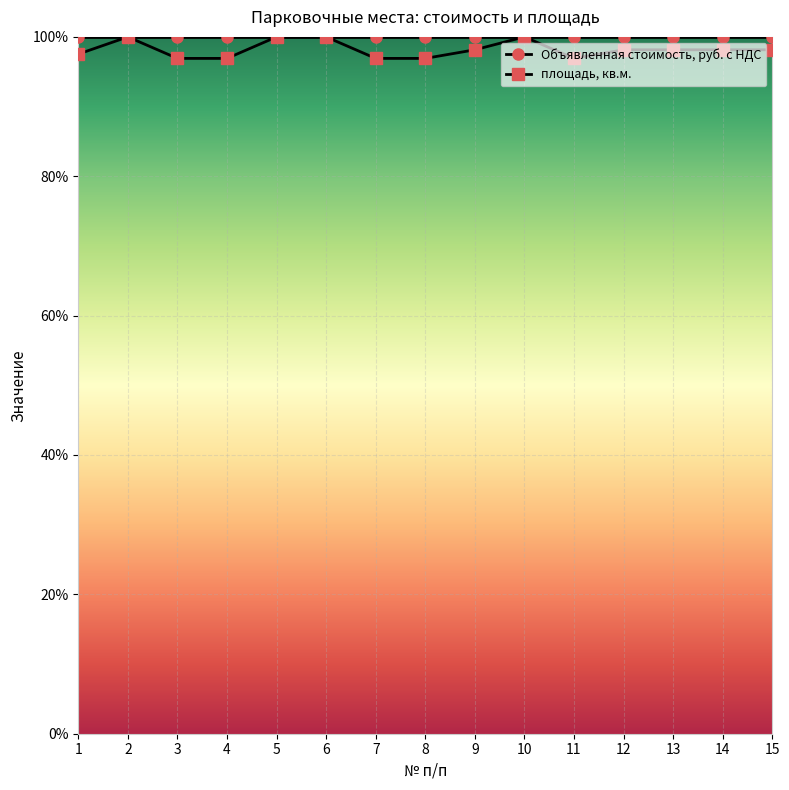

What is the change in value from 8 to 12?

+1.2